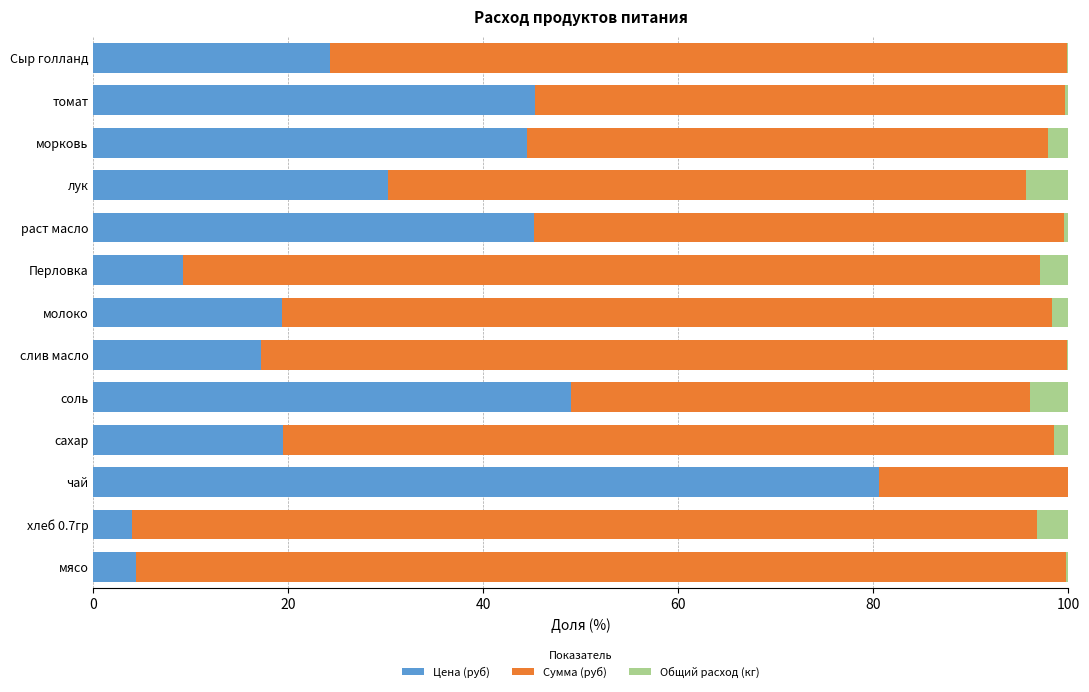

Is it true that Цена (руб) equals 4.4 at мясо?

True